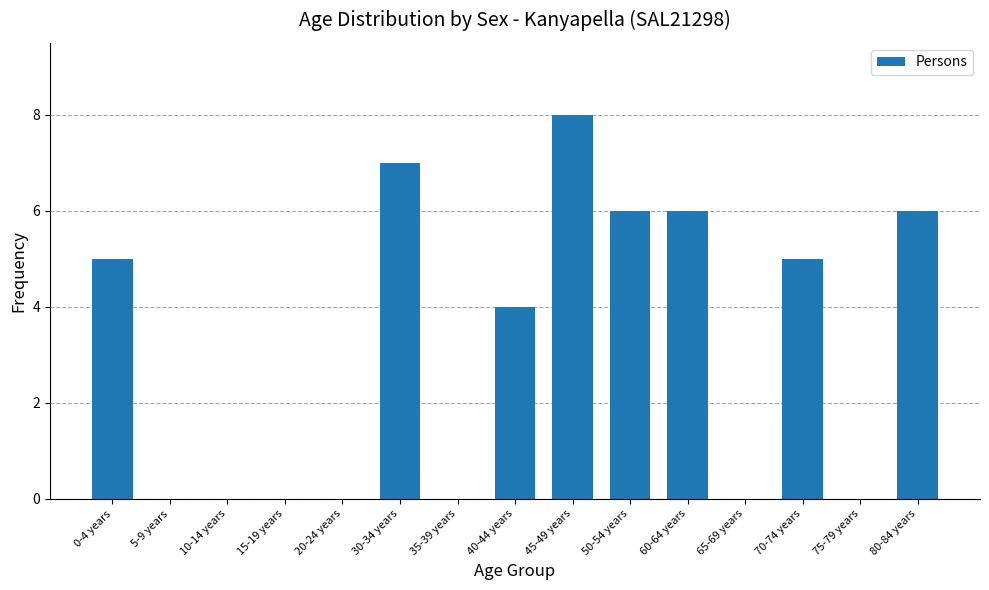

Is it true that the value at 45-49 years is 2?

False